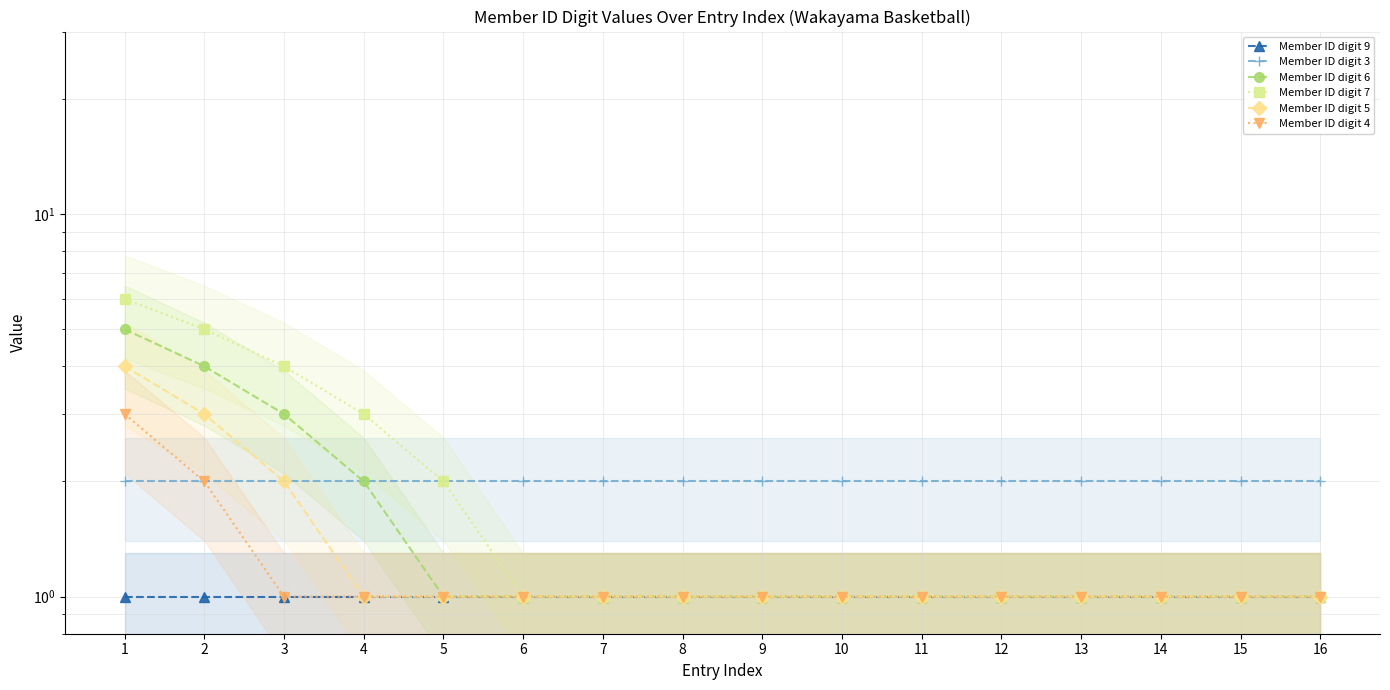

Which category has the lowest value across all series?

1